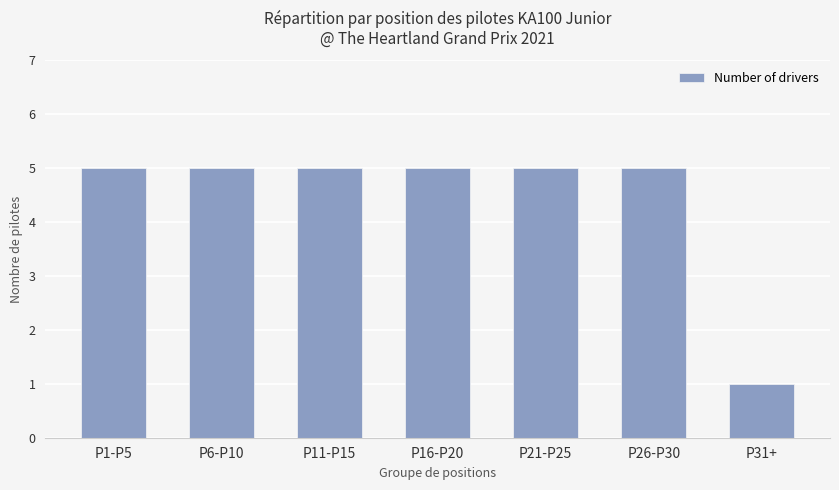

Is it true that the value at P6-P10 is 1?

False